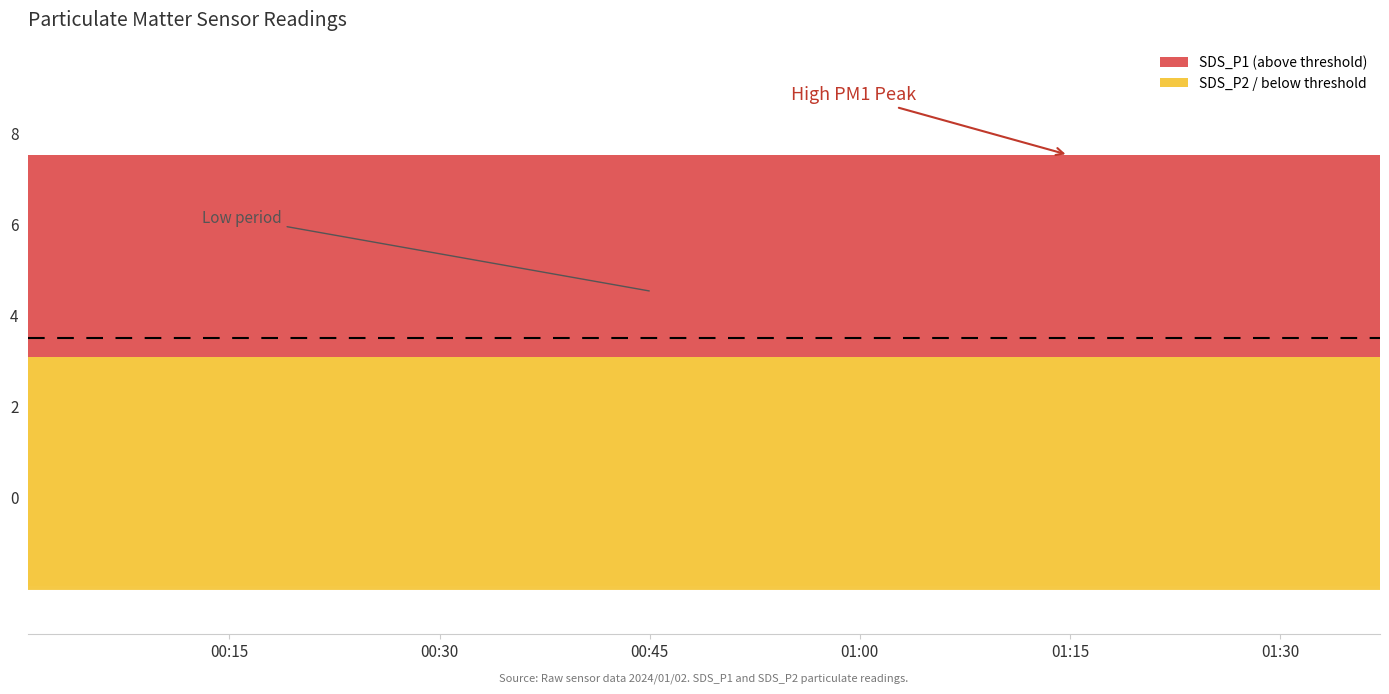

How many groups of bars are there?

40